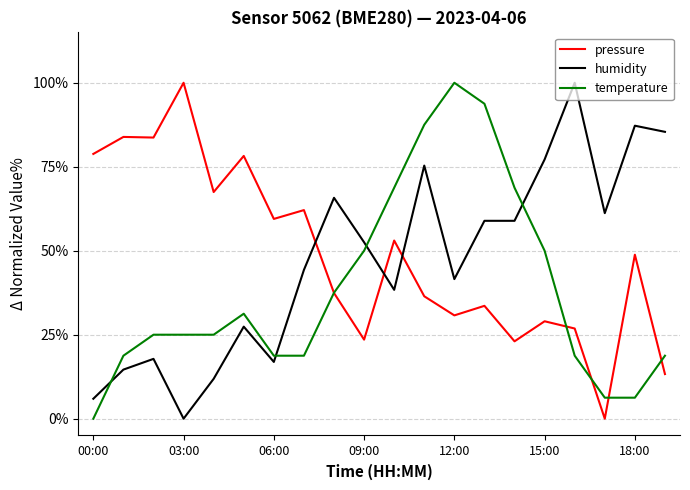

How many interior local valleys does the pressure series have?

7